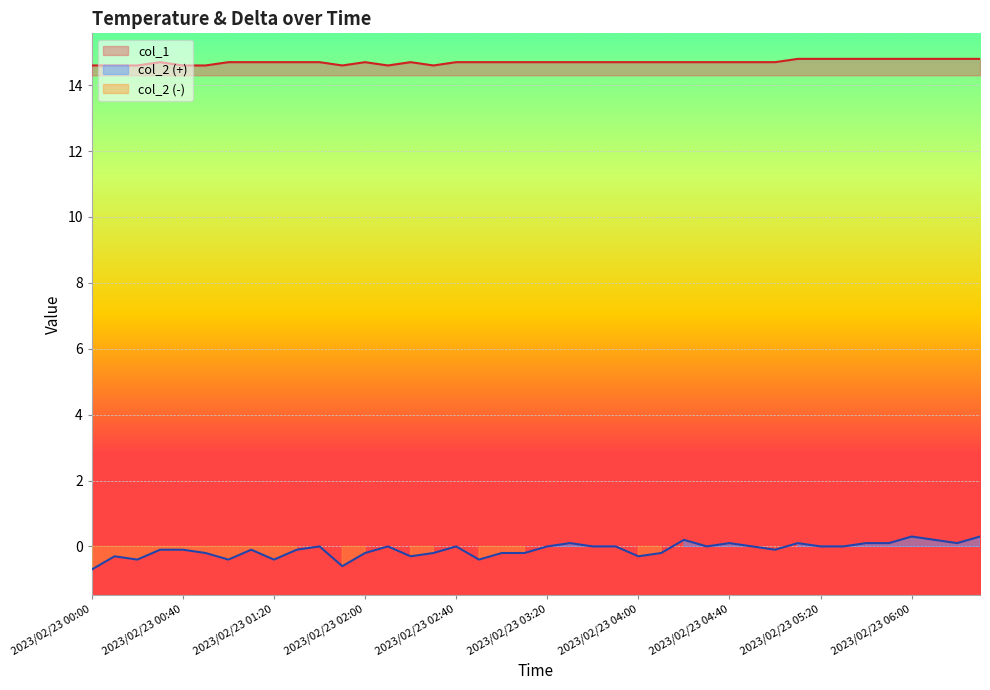

At which category does col_1 reach its first local valley?

2023/02/23 01:50